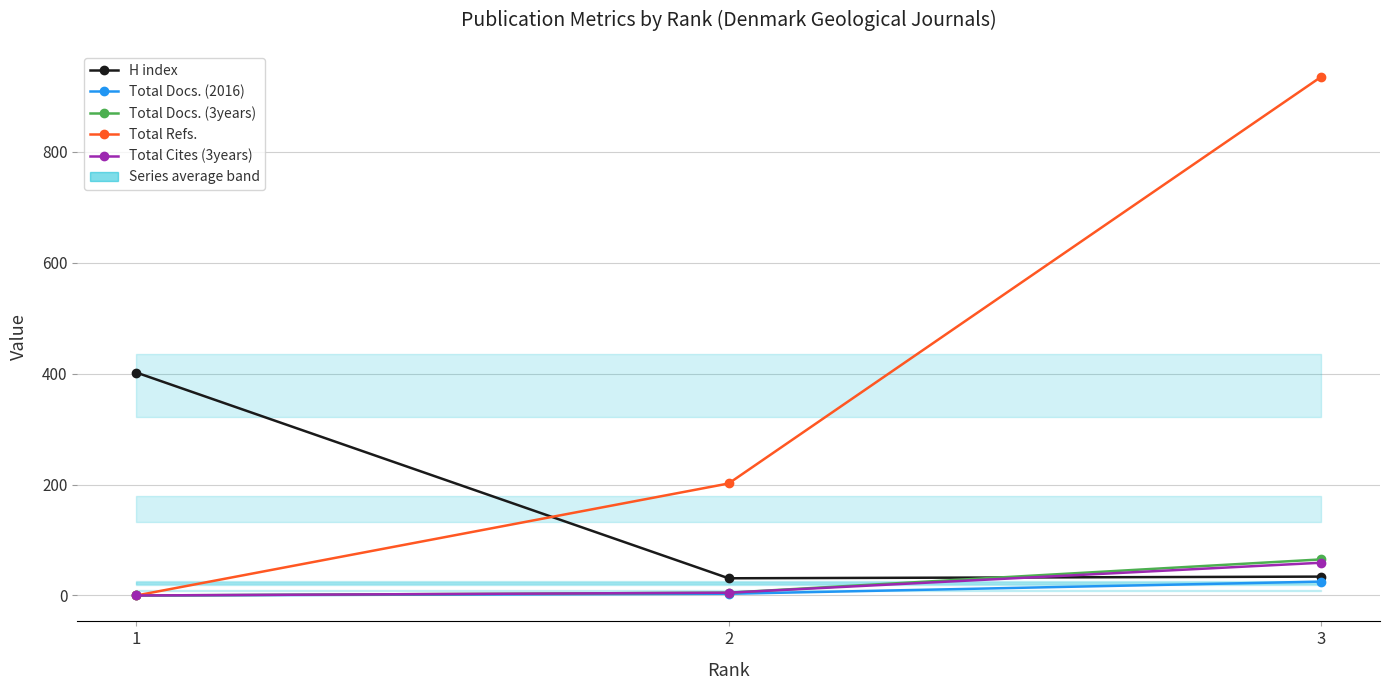

At which label does Total Docs. (3years) first exceed 5?

3